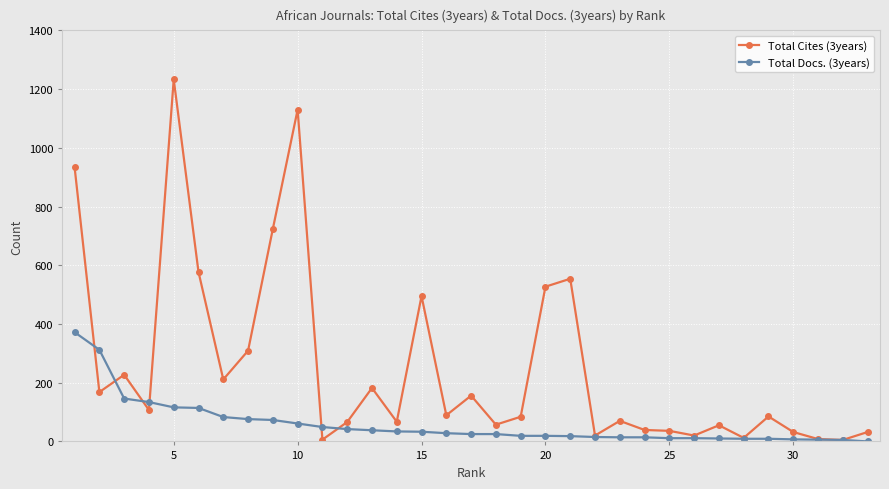

Which series has the largest total across all categories?

Total Cites (3years)